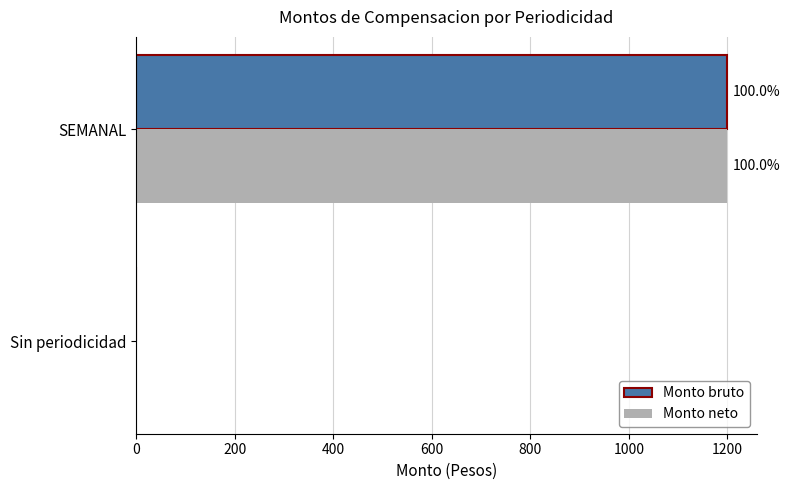

What is the difference between the maximum and minimum values in the Monto bruto series?

1200